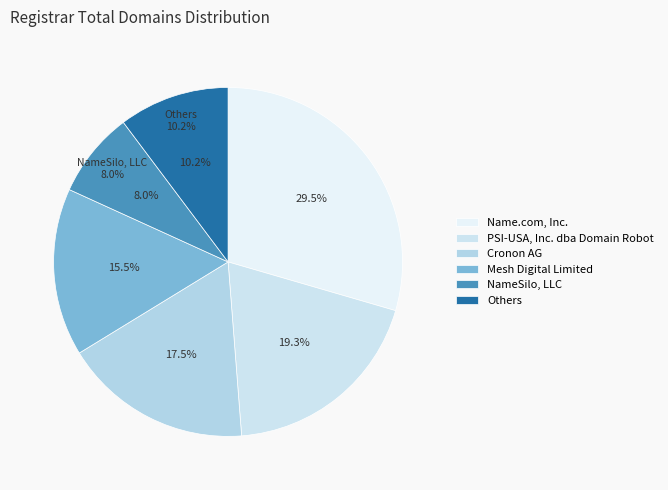

To the nearest percent, what percentage of the pie is Name.com, Inc.?

30%